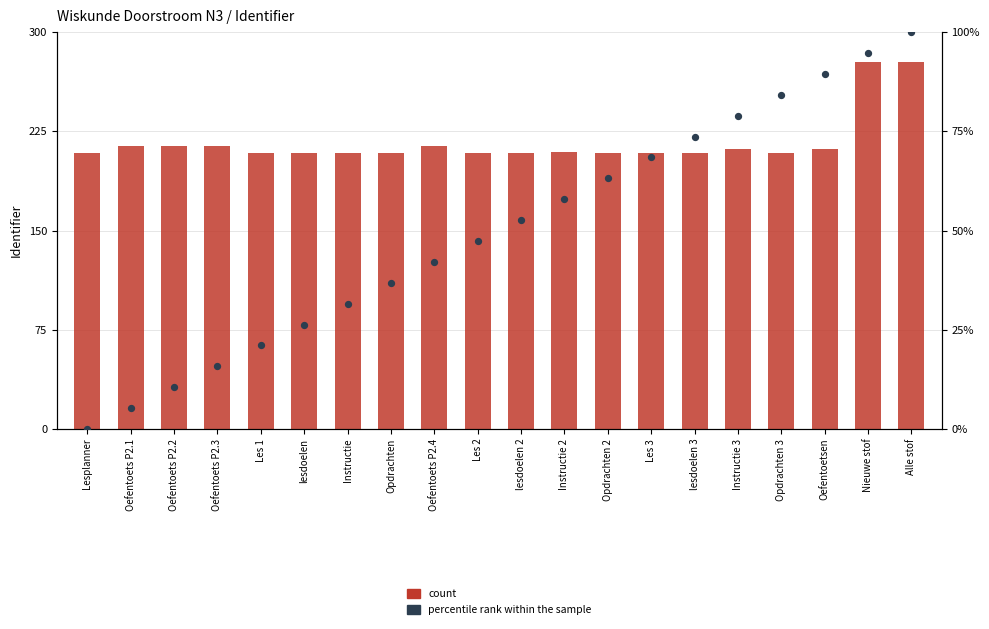

Which series contains the highest Y value?

Identifier